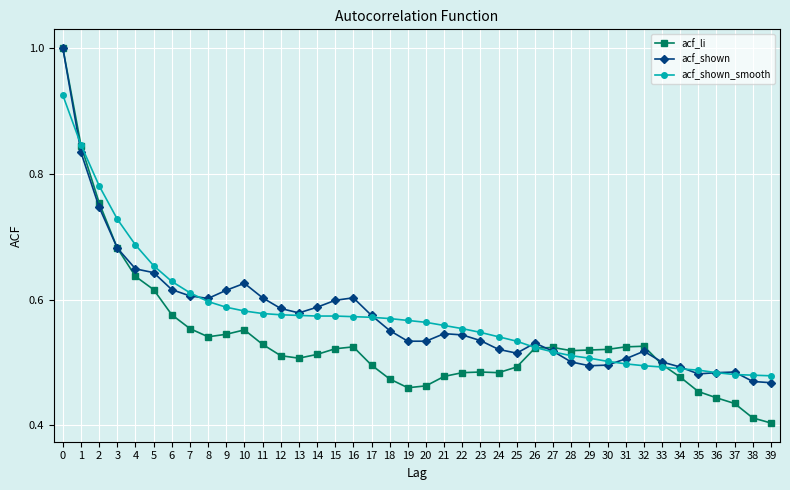

The acf_shown_smooth series shows 0.8 at 15. True or false?

False